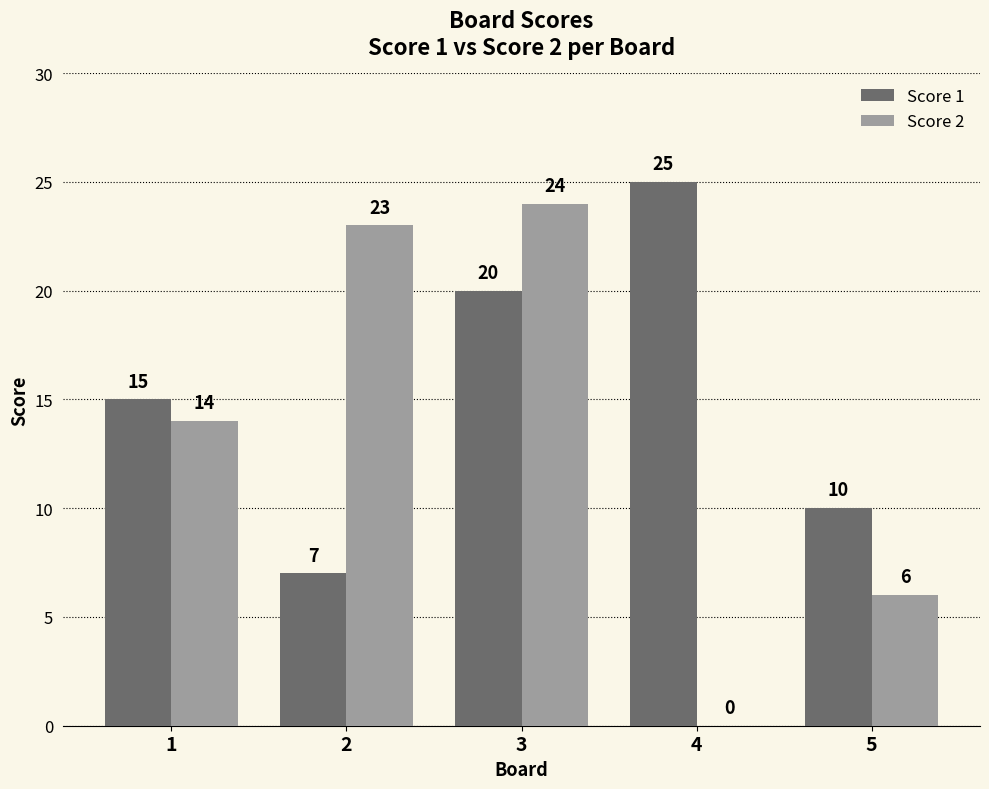

What is the total value across all series at 3?

44